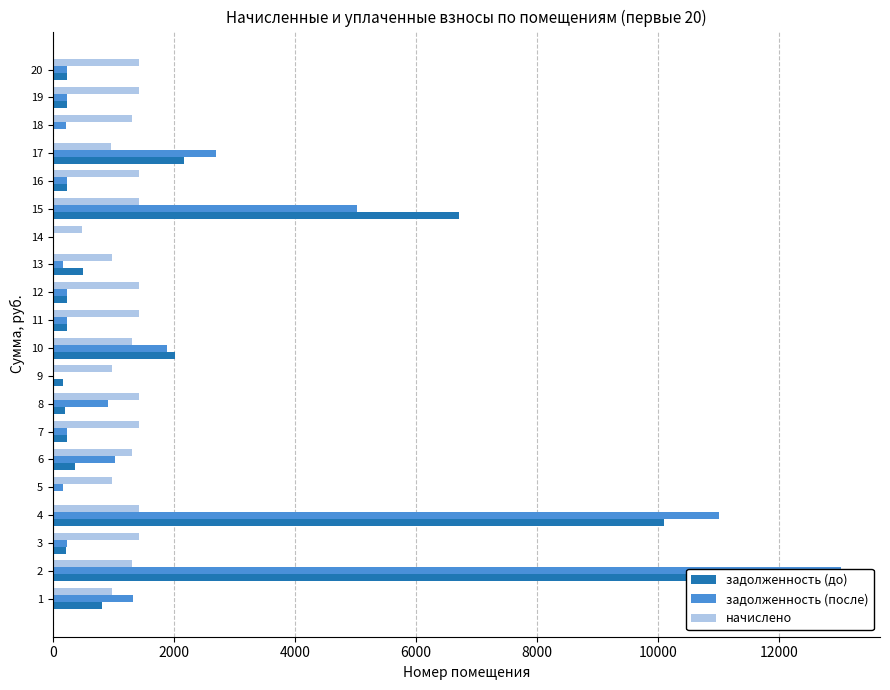

List the series in order of their overall mean, lowest first.

начислено, задолженность (до), задолженность (после)